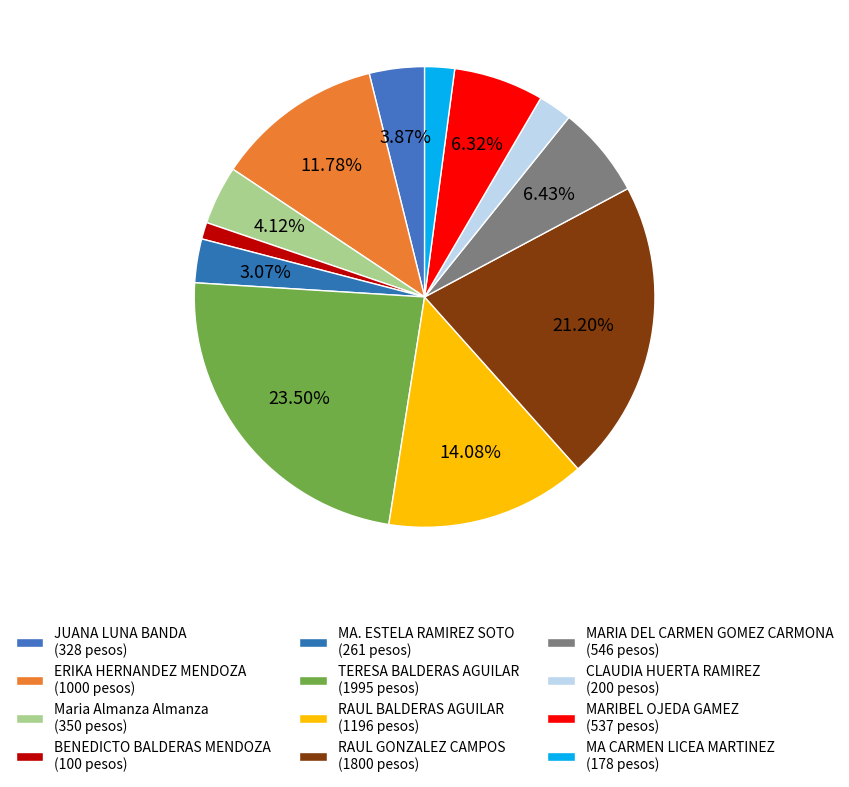

Count the number of slices in the pie.

12